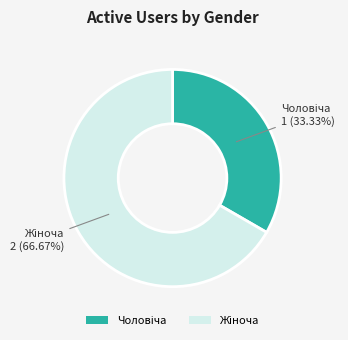

Does any single category account for the majority?

Yes